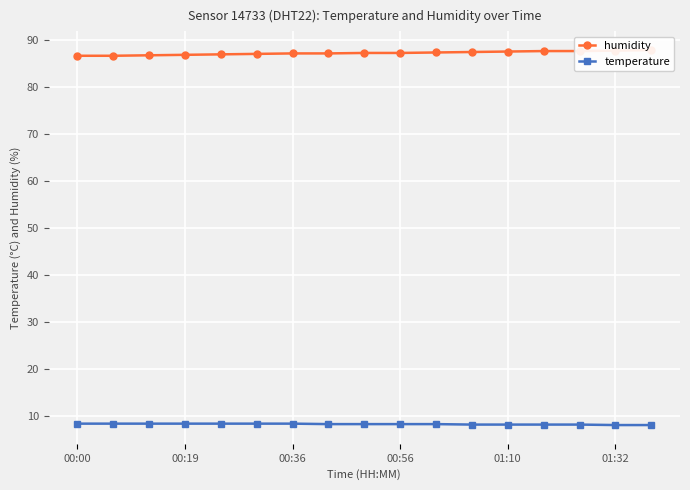

Reading left to right, what are all the values shown in this chart?

humidity: 86.6	86.6	86.7	86.8	86.9	87.0	87.1	87.1	87.2	87.2	87.3	87.4	87.5	87.6	87.6	87.7	87.8
temperature: 8.4	8.4	8.4	8.4	8.4	8.4	8.4	8.3	8.3	8.3	8.3	8.2	8.2	8.2	8.2	8.1	8.1